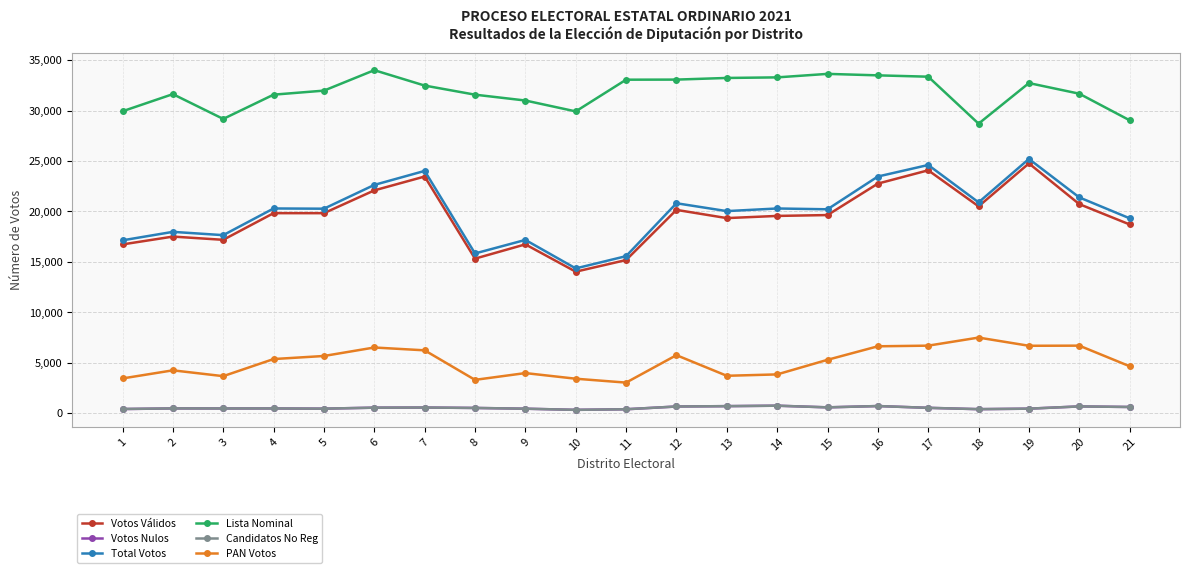

What are all the series names shown in the legend?

Votos Válidos, Votos Nulos, Total Votos, Lista Nominal, Candidatos No Reg, PAN Votos